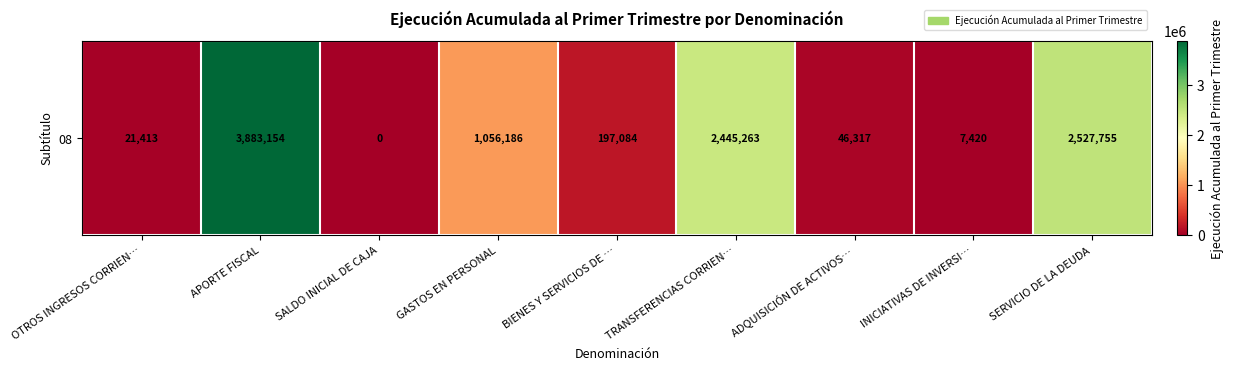

List the labels in order of value, largest first.

APORTE FISCAL, SERVICIO DE LA DEUDA, TRANSFERENCIAS CORRIEN…, GASTOS EN PERSONAL, BIENES Y SERVICIOS DE …, ADQUISICIÓN DE ACTIVOS…, OTROS INGRESOS CORRIEN…, INICIATIVAS DE INVERSI…, SALDO INICIAL DE CAJA